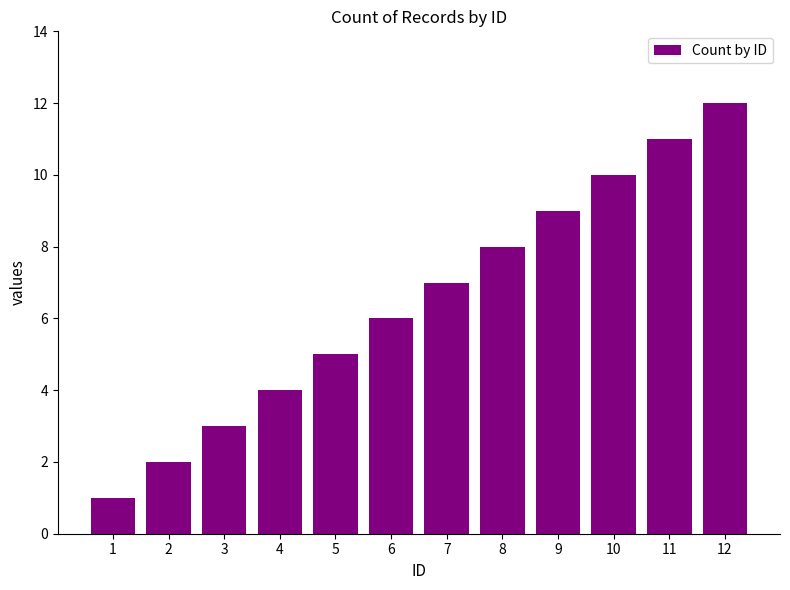

At which category does the chart reach its minimum across all series?

1